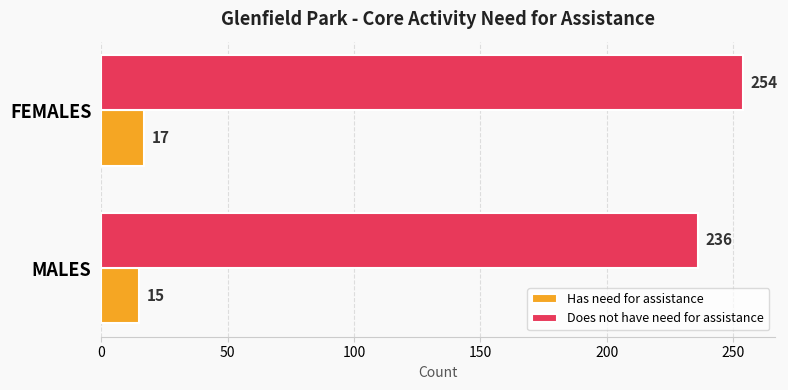

What is the greatest value displayed?

254